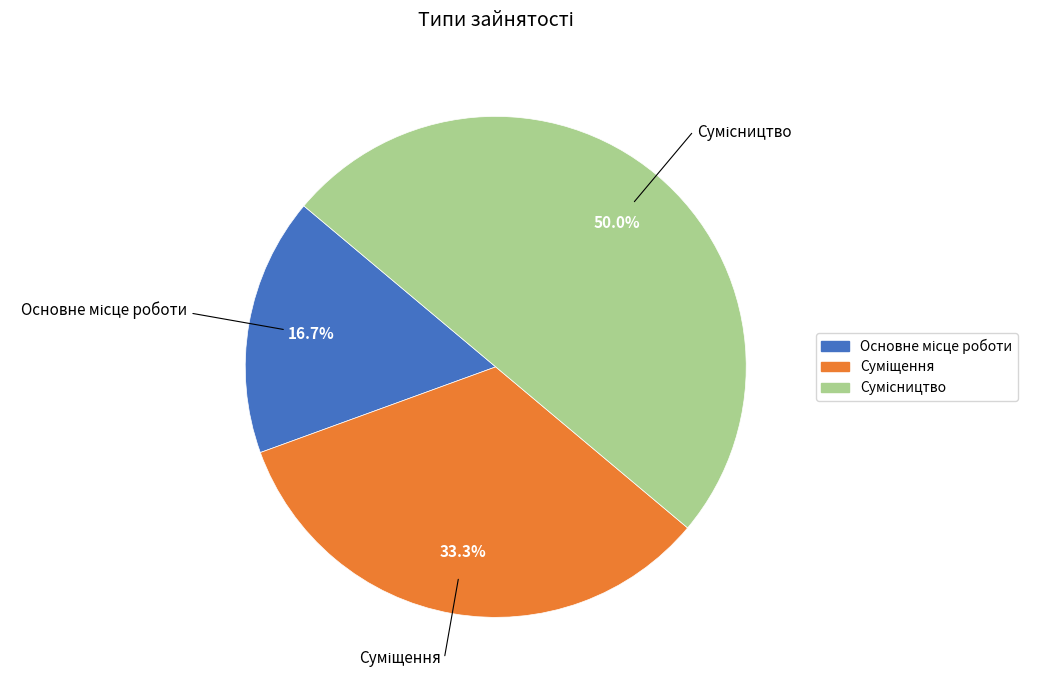

To the nearest percent, what portion does Суміщення represent?

33%